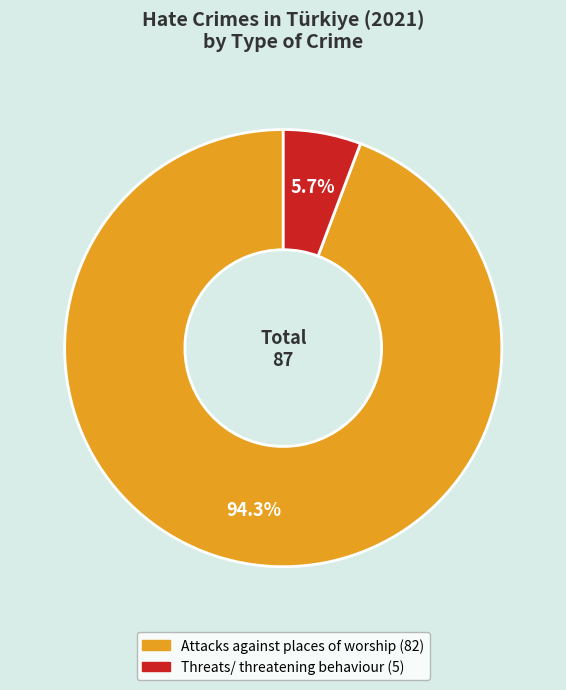

Is Threats/ threatening behaviour the majority of the pie?

No